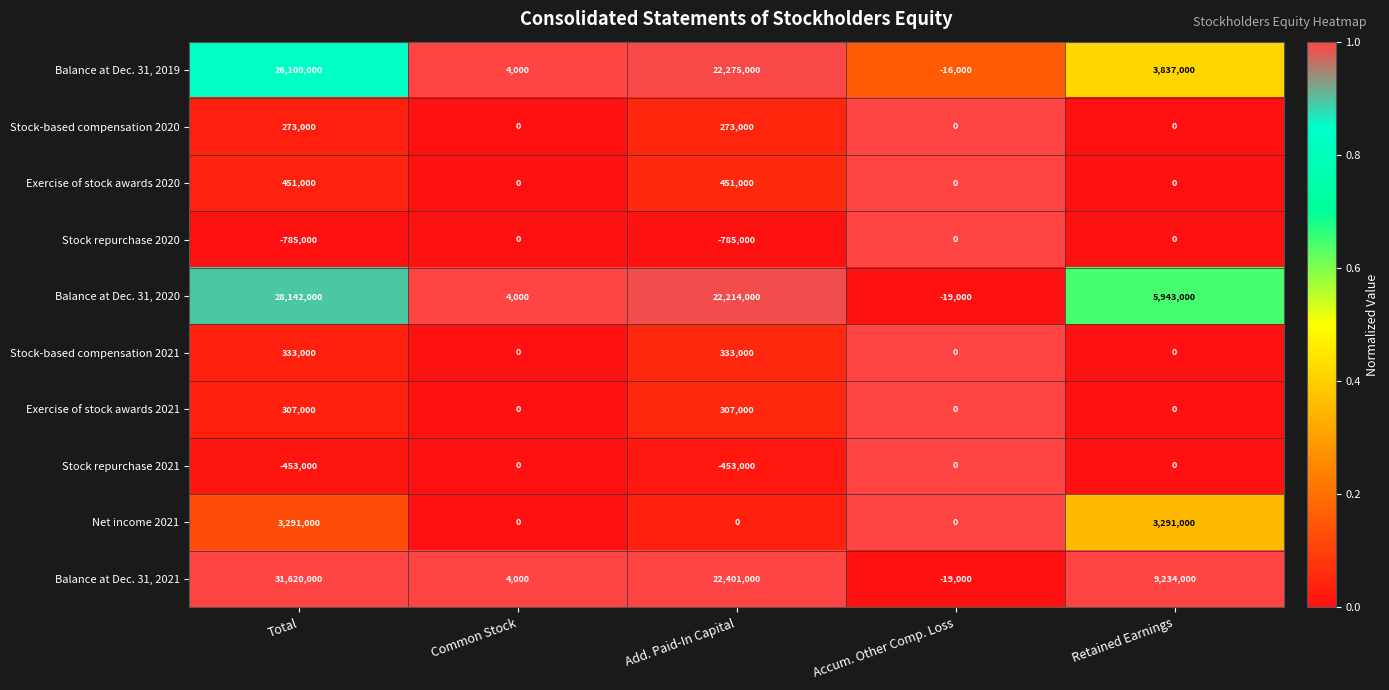

What is the difference between the maximum and minimum values in the Balance at Dec. 31, 2021 series?

31639000